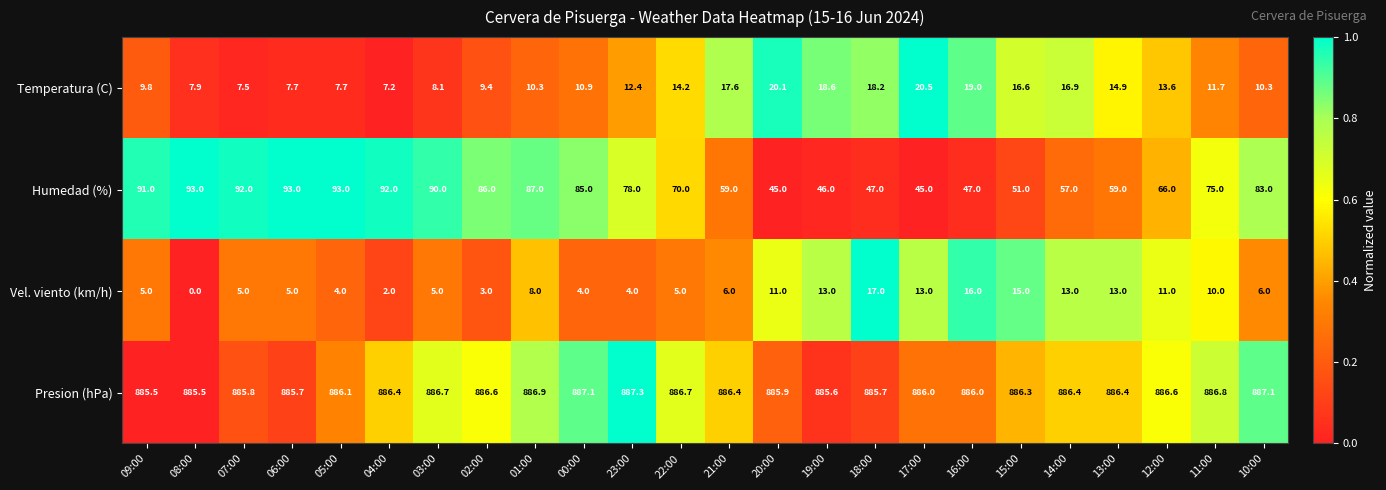

Which category has the highest value across all series?

23:00